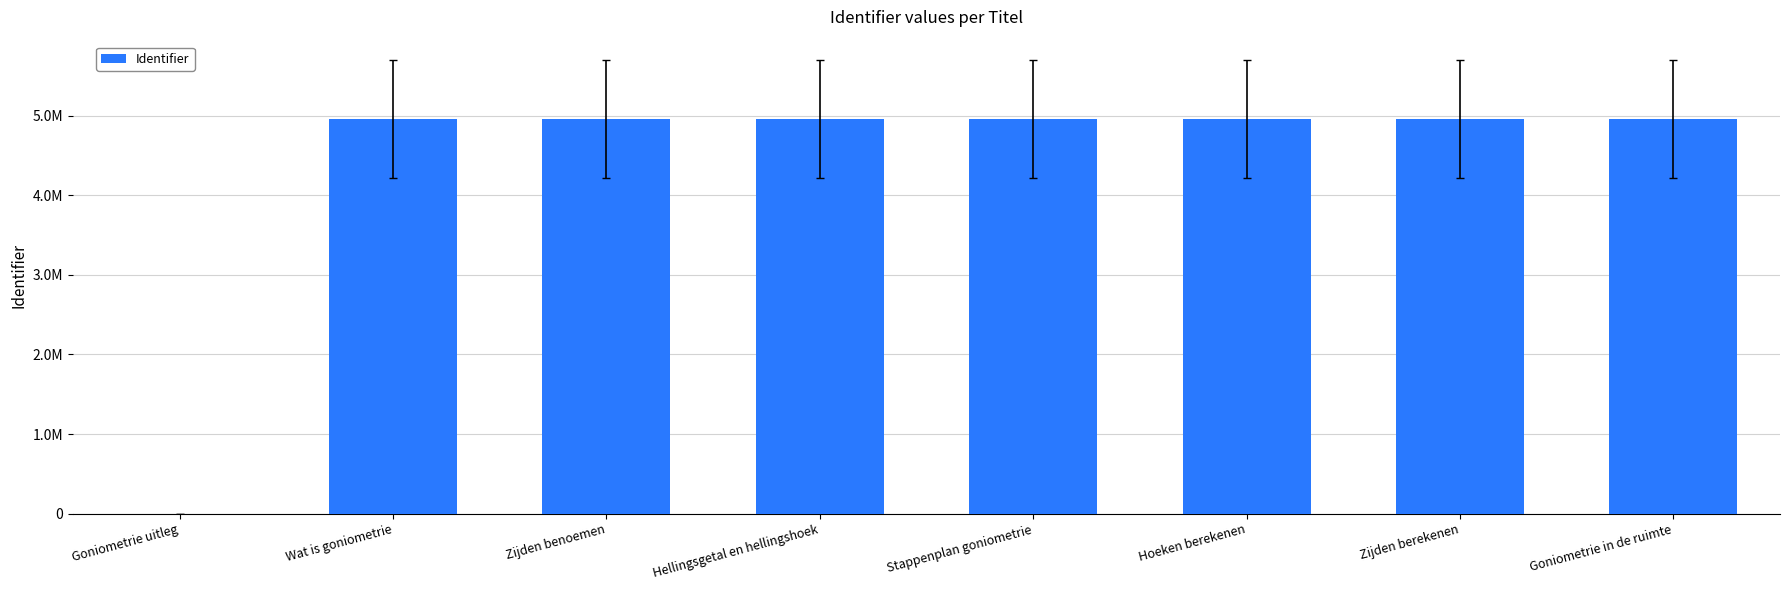

What position from the left is Hoeken berekenen?

6